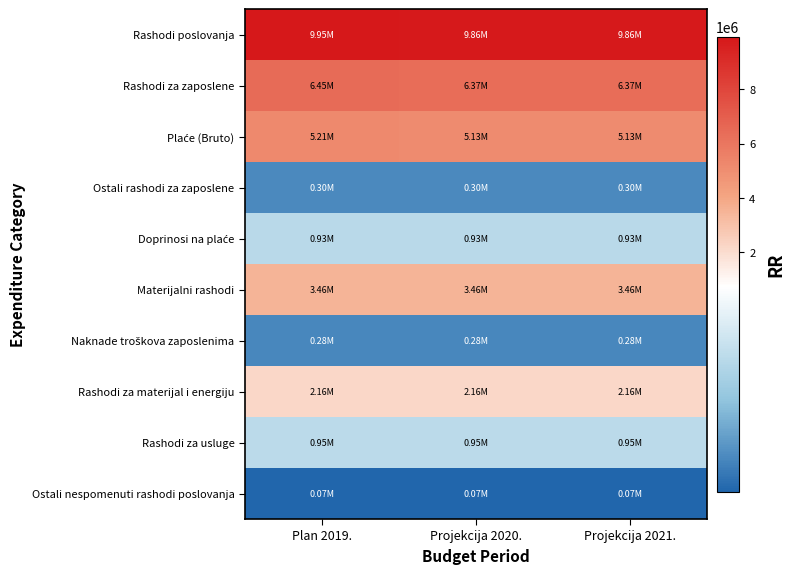

Between Projekcija 2020. and Projekcija 2021., which is larger?

Projekcija 2020.